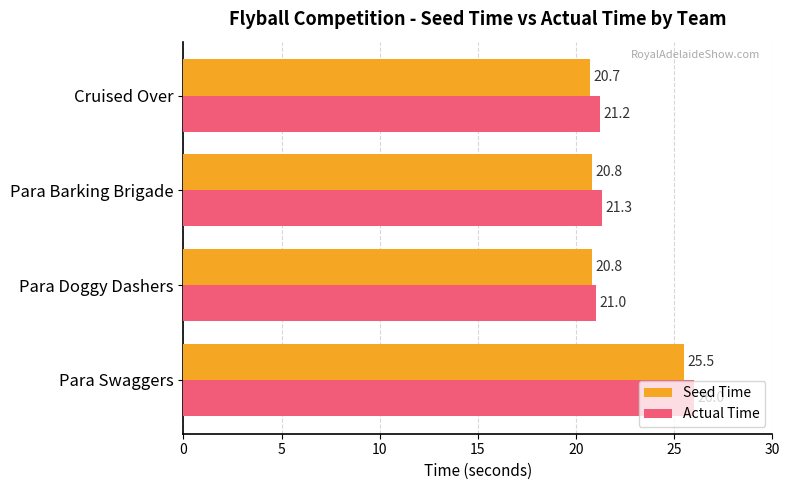

Which category has the lowest value across all series?

Cruised Over